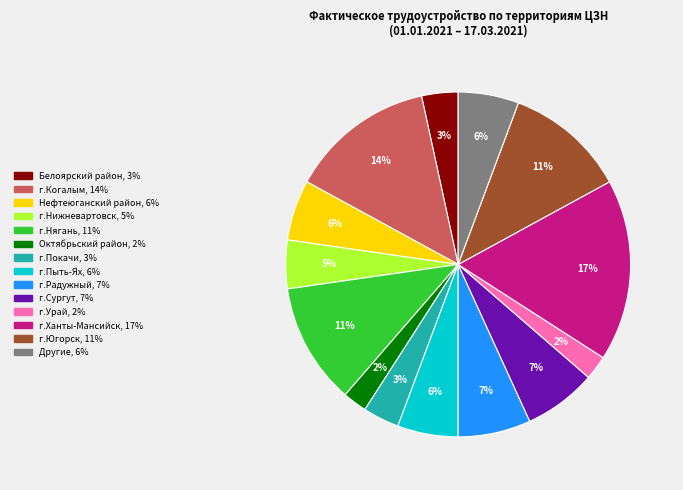

Does any single category account for the majority?

No